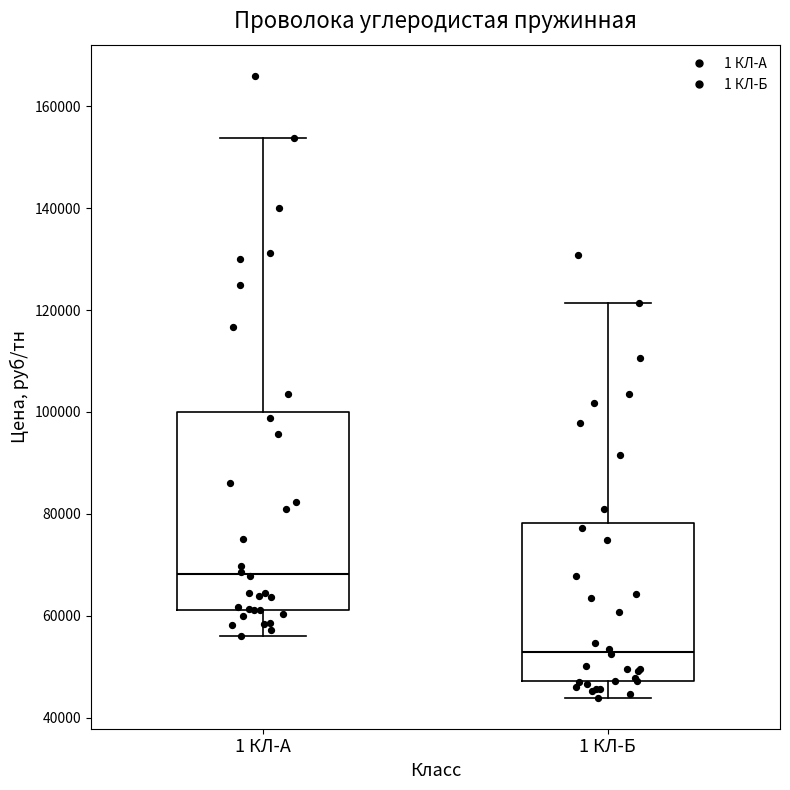

Reading left to right, read every box against the y-axis: the position of its median line, the range the box covers, and the ends of its whiskers. The values are not printed on the chart, so give them approximately, as read against the axis.

1 КЛ-А: median 68000, box 62000 to 100000, whiskers 56000 to 154000
1 КЛ-Б: median 52000, box 48000 to 78000, whiskers 44000 to 122000